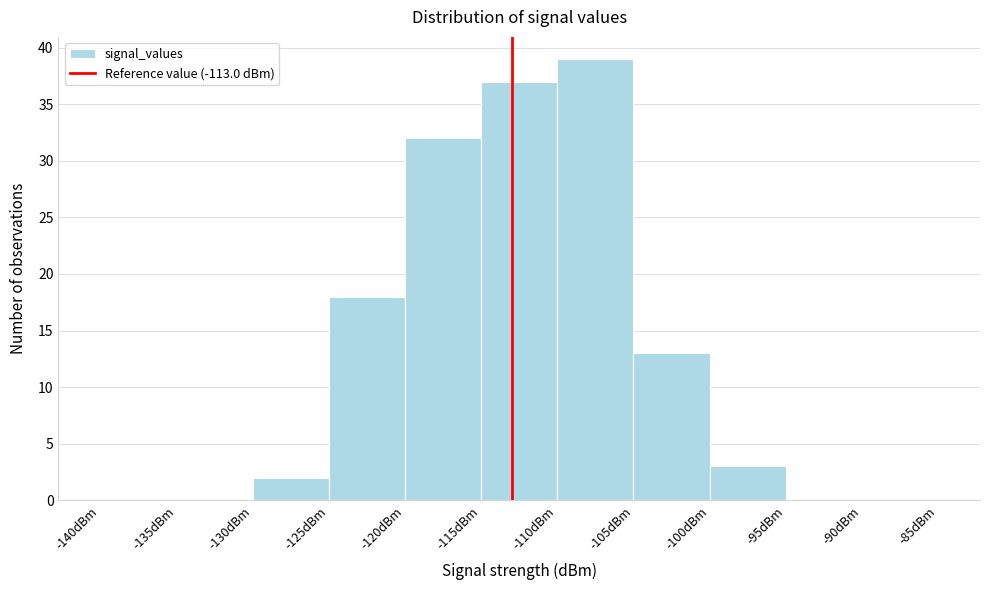

Which range on the x-axis has the tallest bar?

-110 to -105